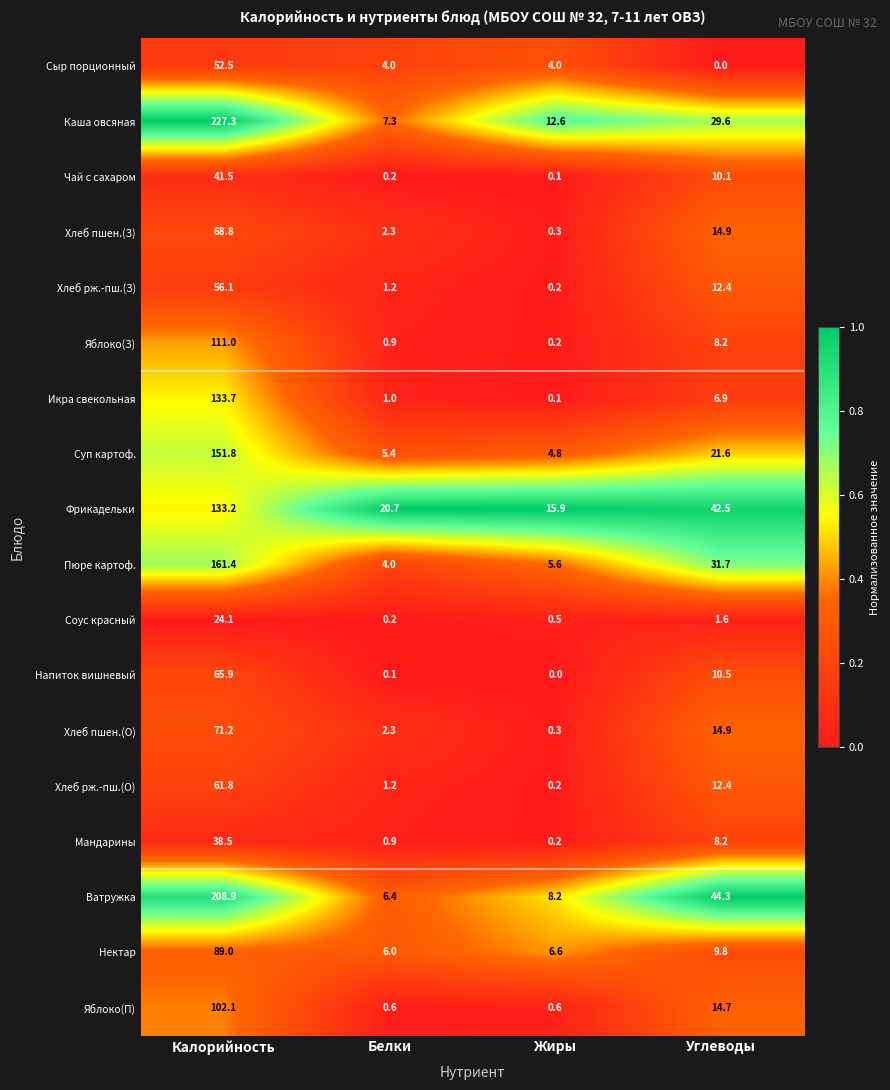

Which series has the largest total across all categories?

Каша овсяная